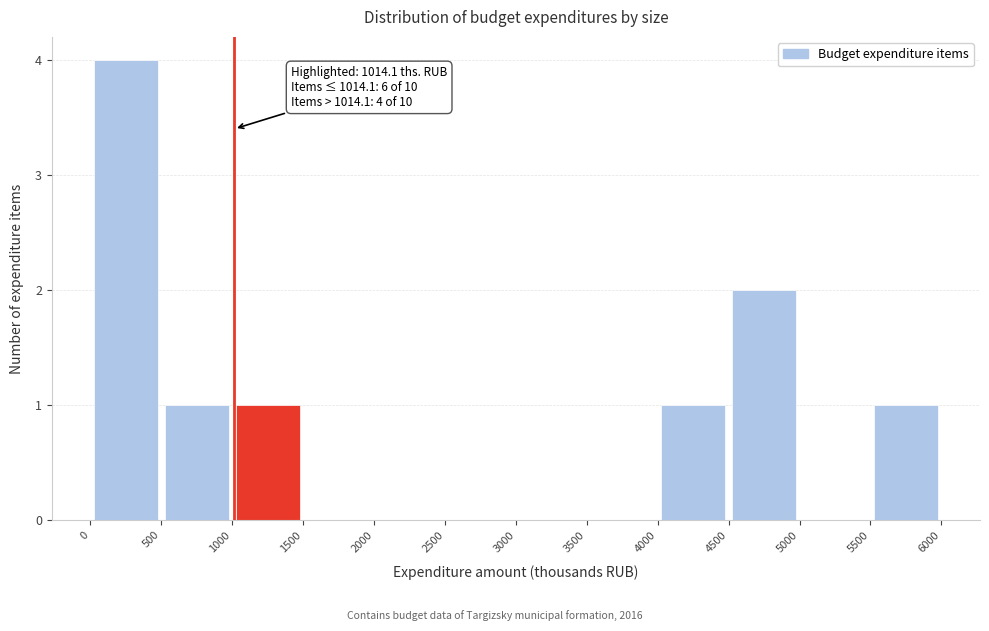

Which range on the x-axis has the tallest bar?

0 to 500